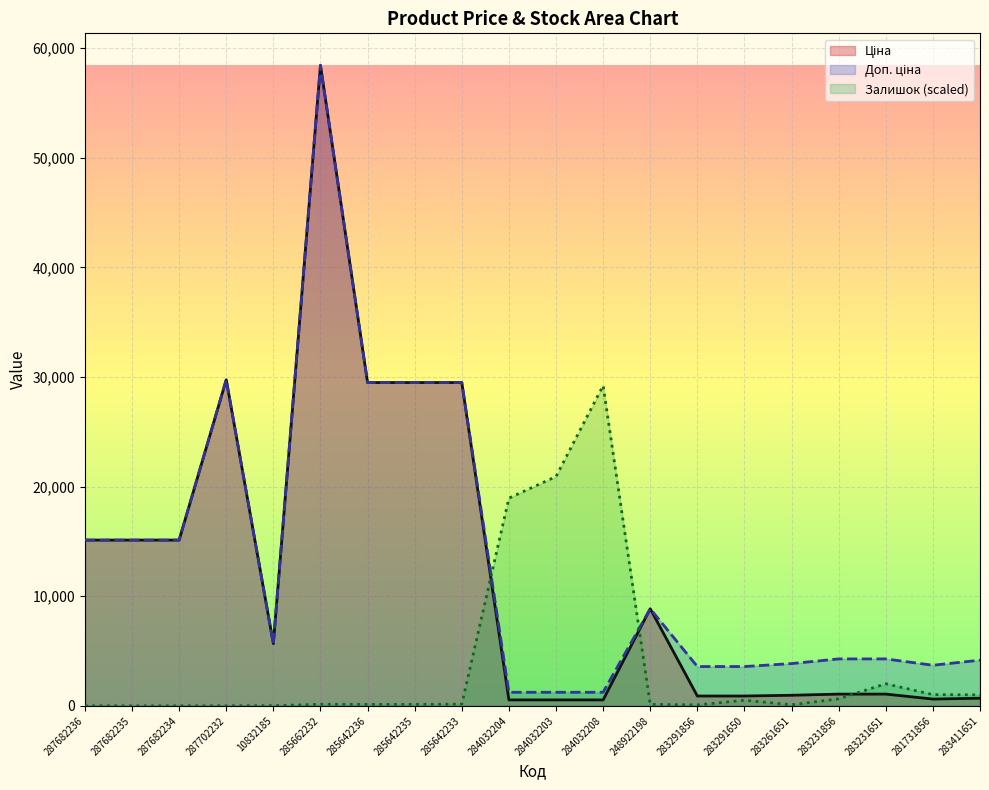

What position from the right is 284032203?

10